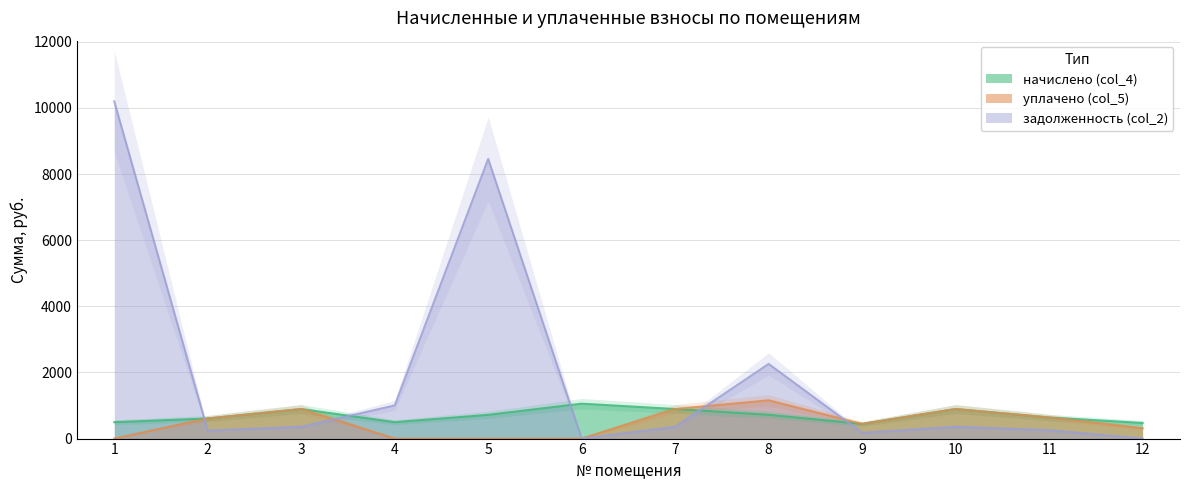

True or false: уплачено (col_5) and начислено (col_4) cross at least once.

False